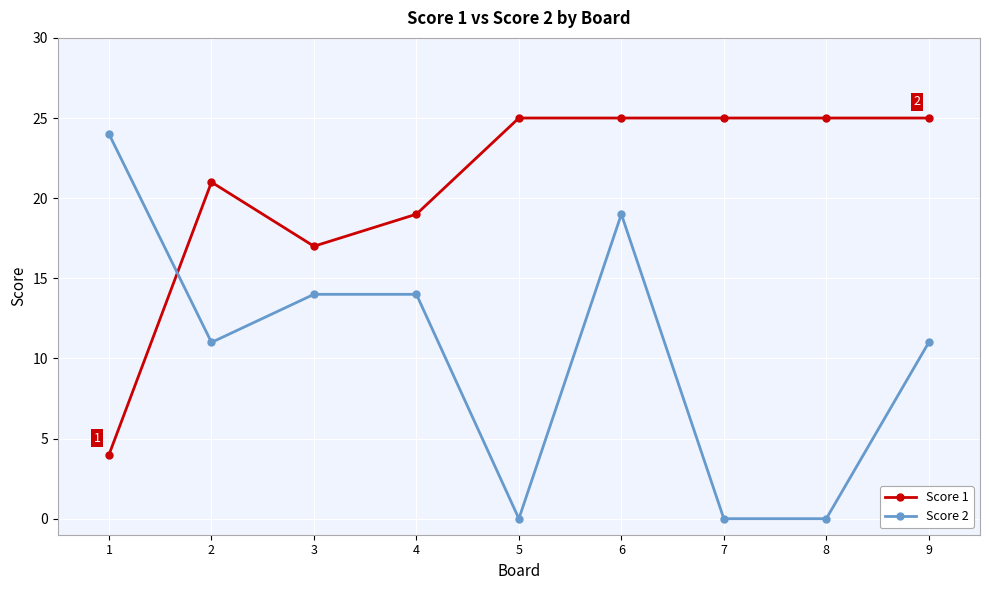

Is it true that Score 1 equals 27 at 3?

False